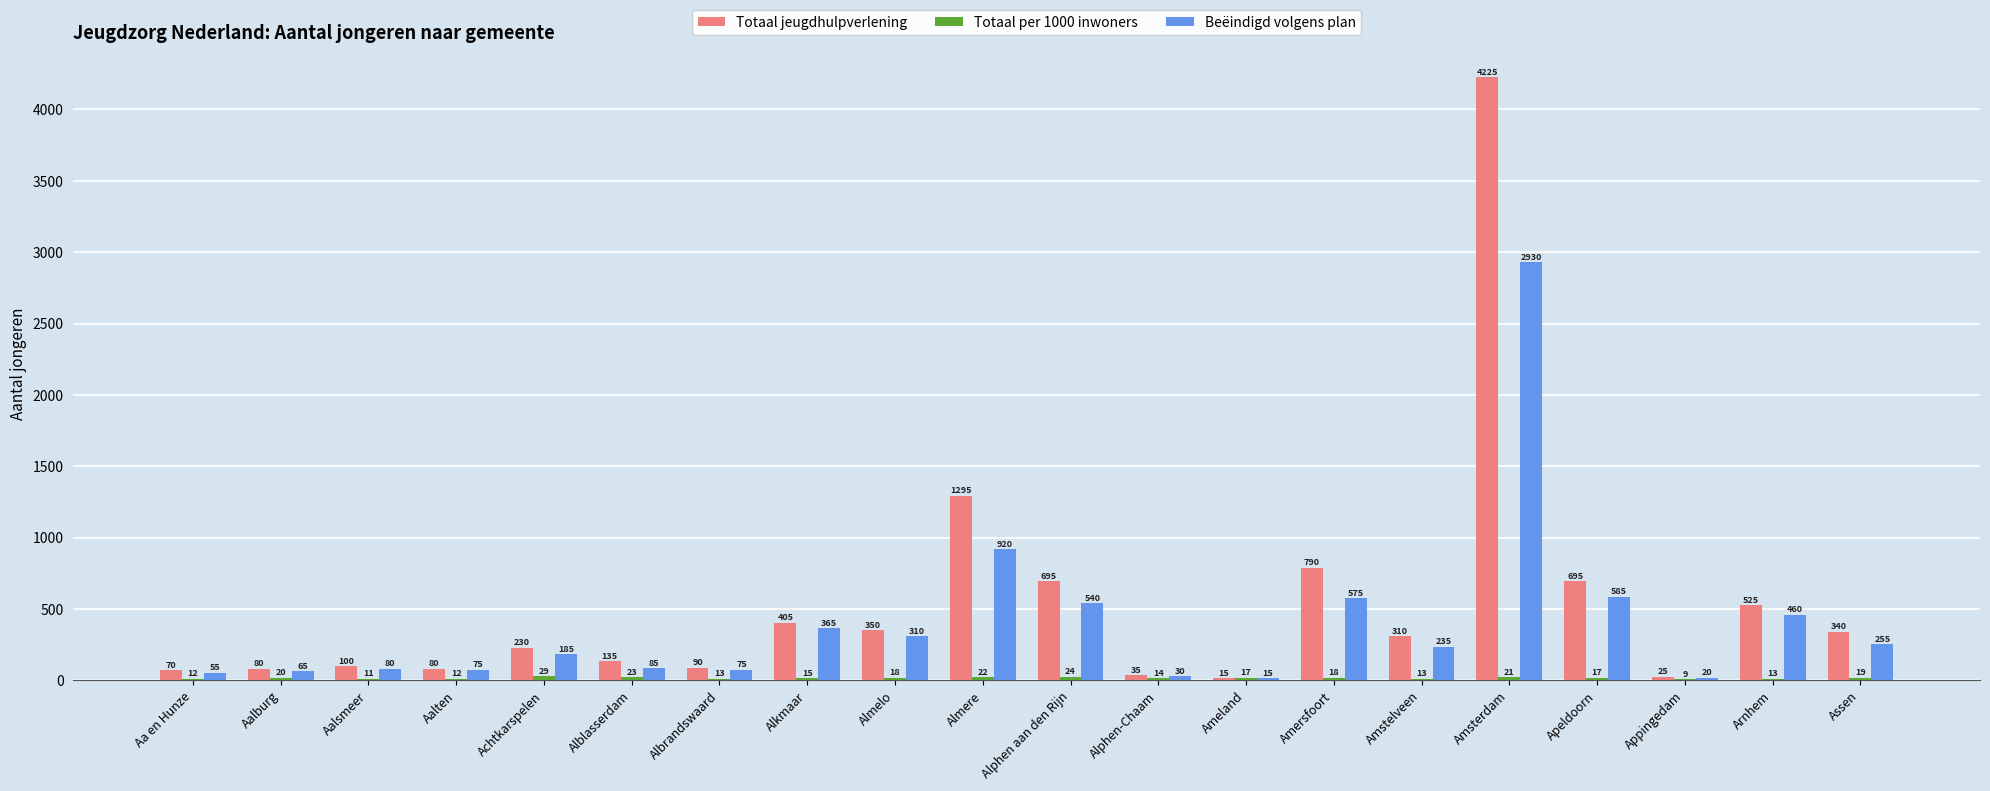

At which category is the sum across all series the highest?

Amsterdam